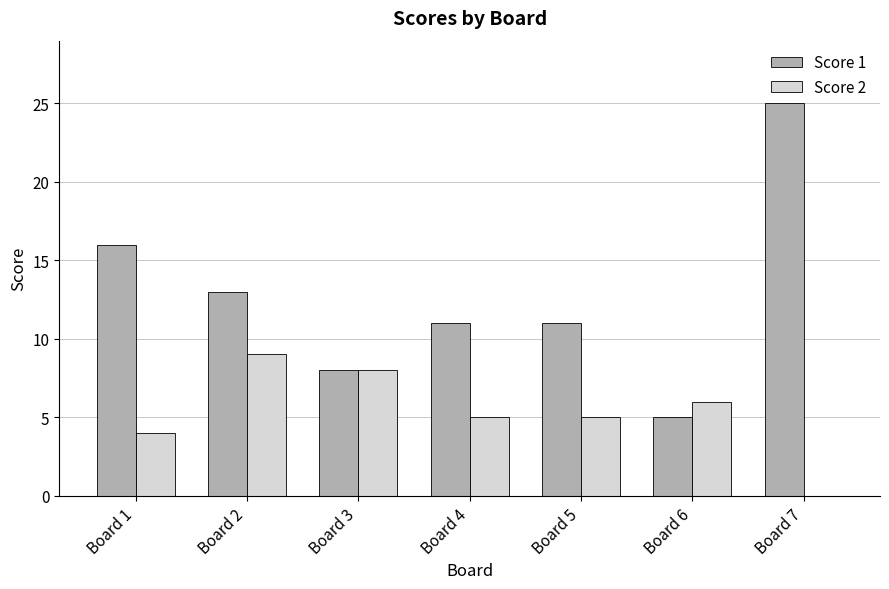

How many distinct data groups are displayed?

2